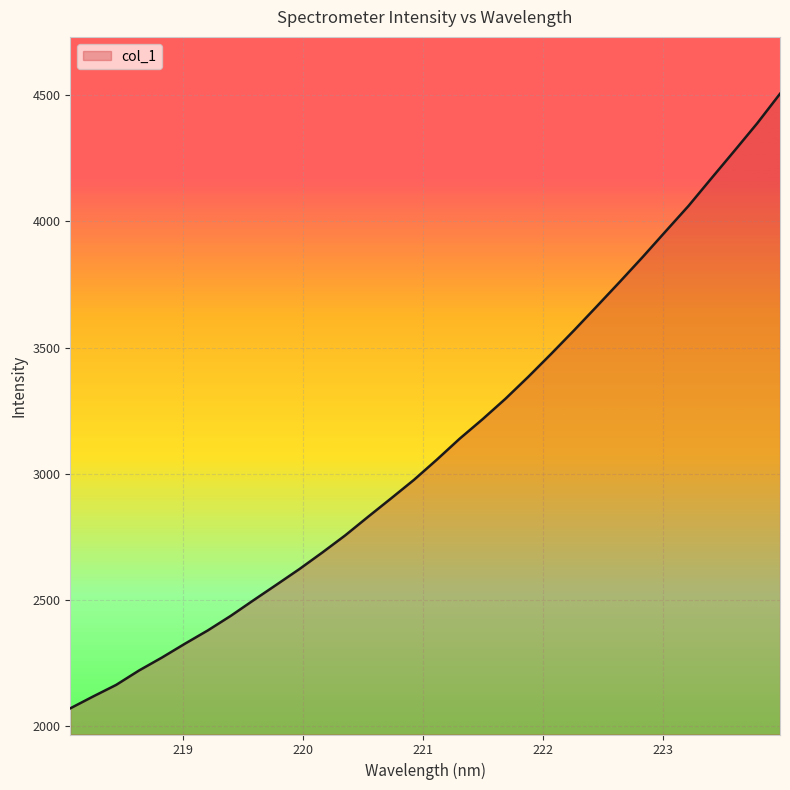

What is the smallest value displayed?

2071.5